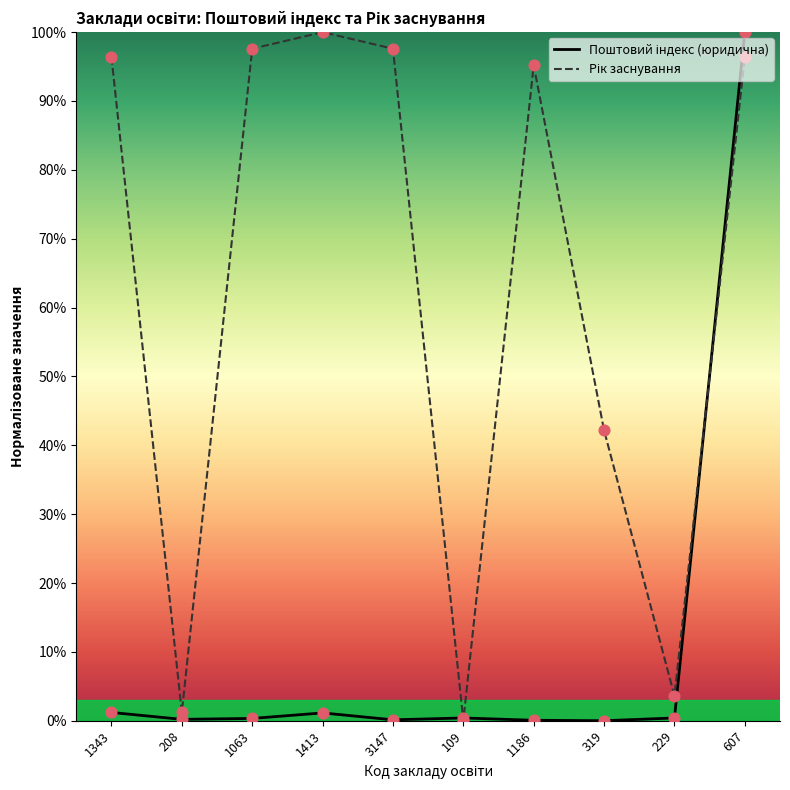

At which category is the sum across all series the highest?

607